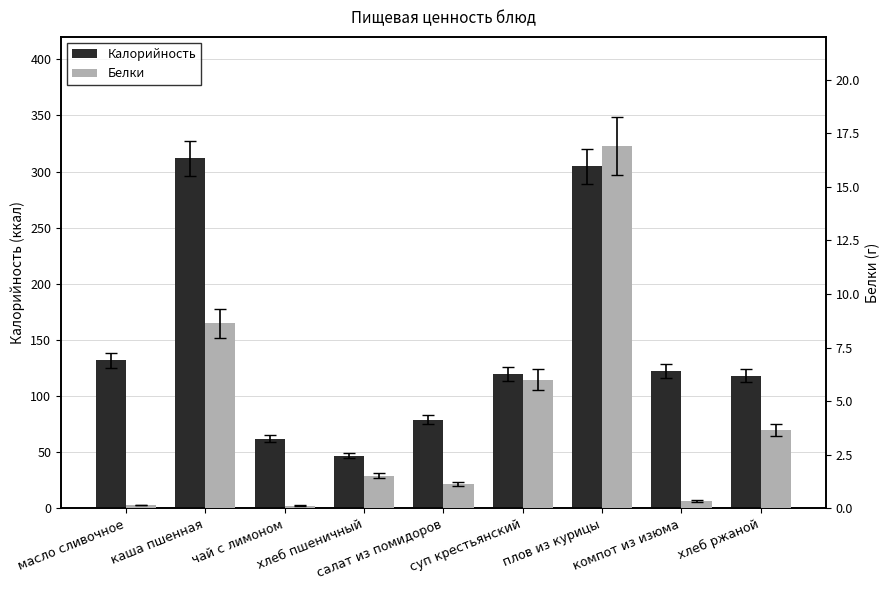

What is the minimum value for Белки?

0.1